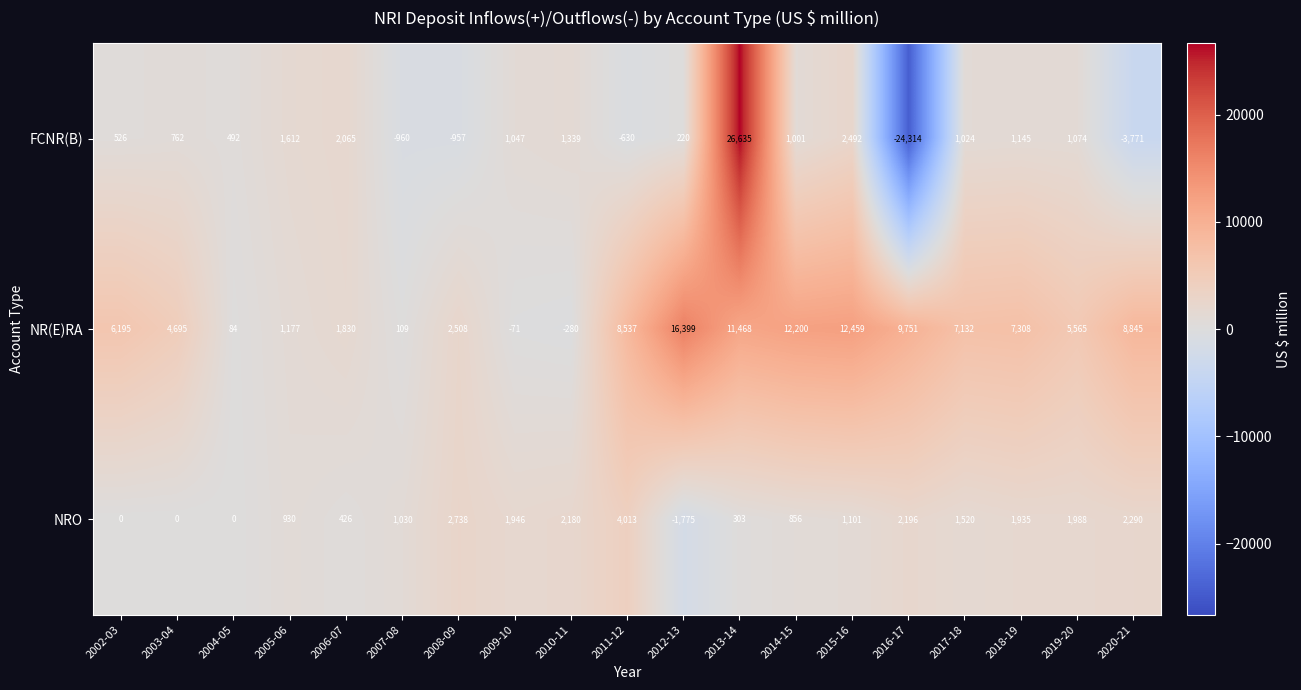

Count the number of data series in this chart.

3